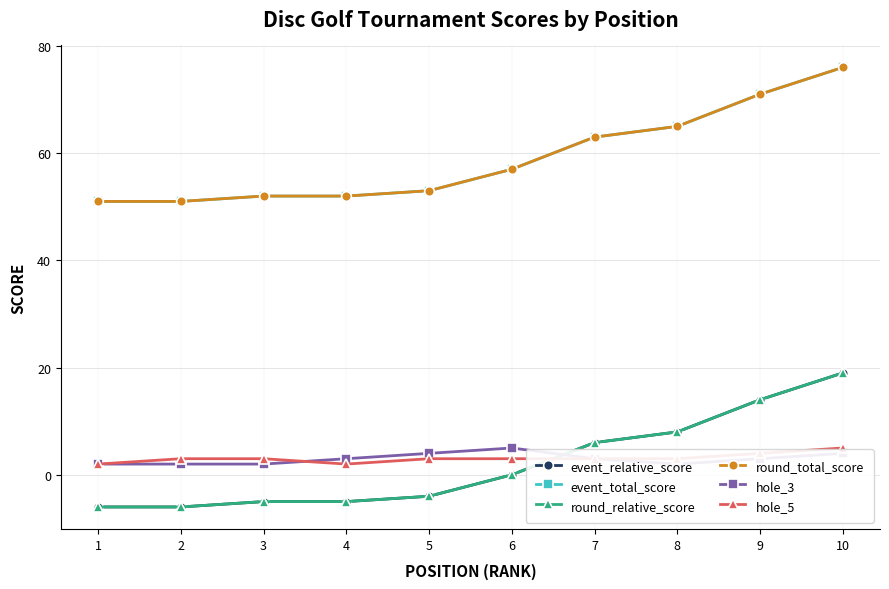

What is the maximum value shown in the chart?

76